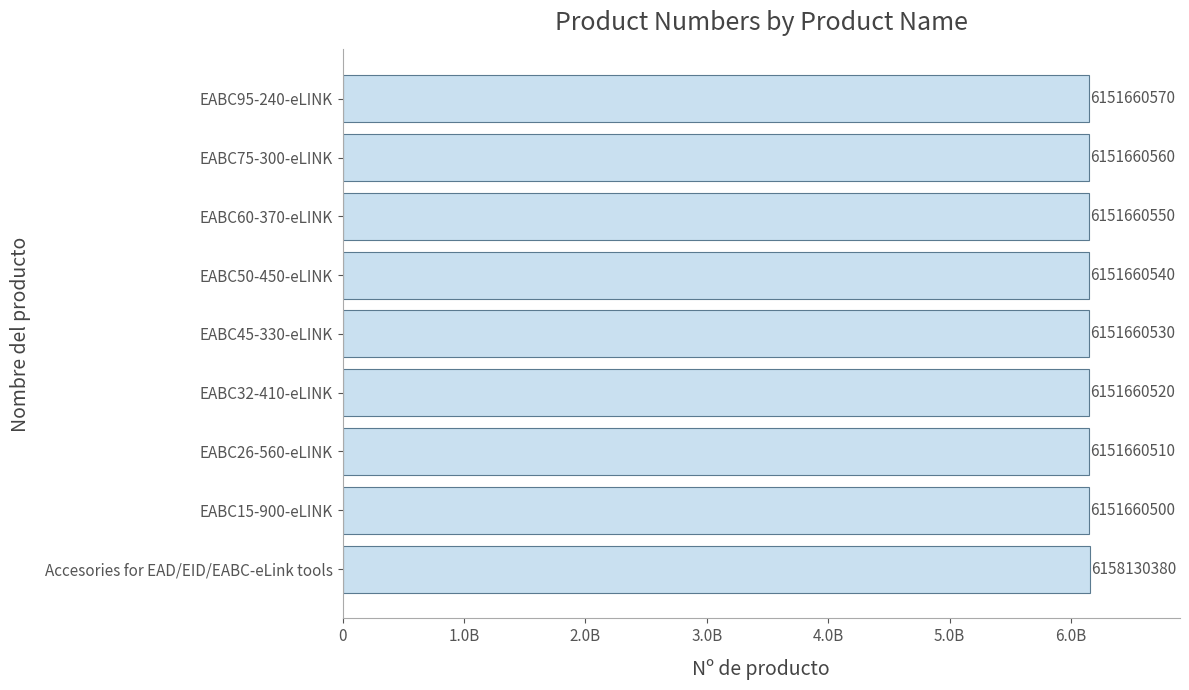

Are the bars horizontal?

Yes